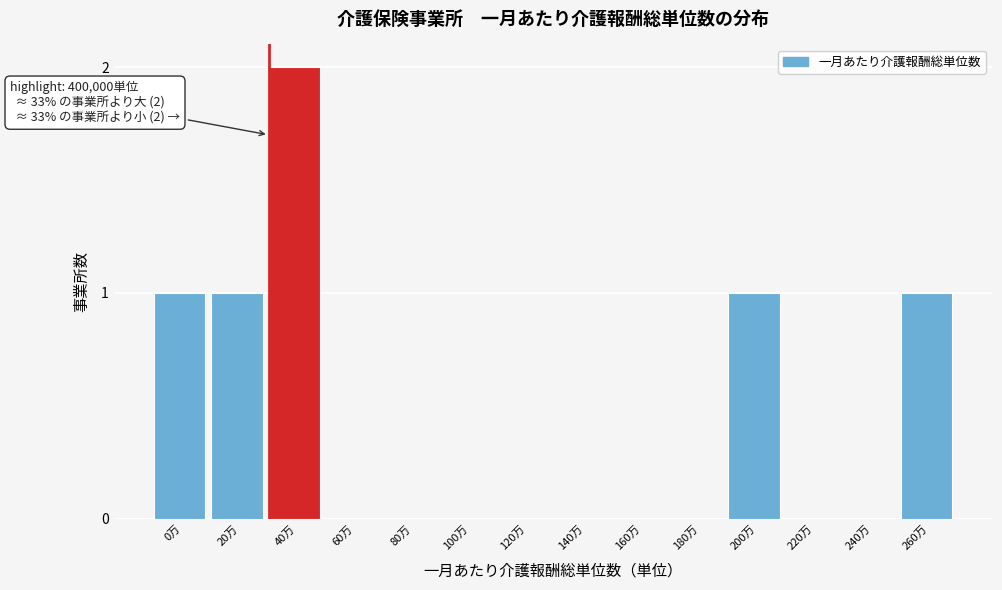

Reading left to right, what are all the values shown in this chart?

0万=1	20万=1	40万=2	60万=0	80万=0	100万=0	120万=0	140万=0	160万=0	180万=0	200万=1	220万=0	240万=0	260万=1